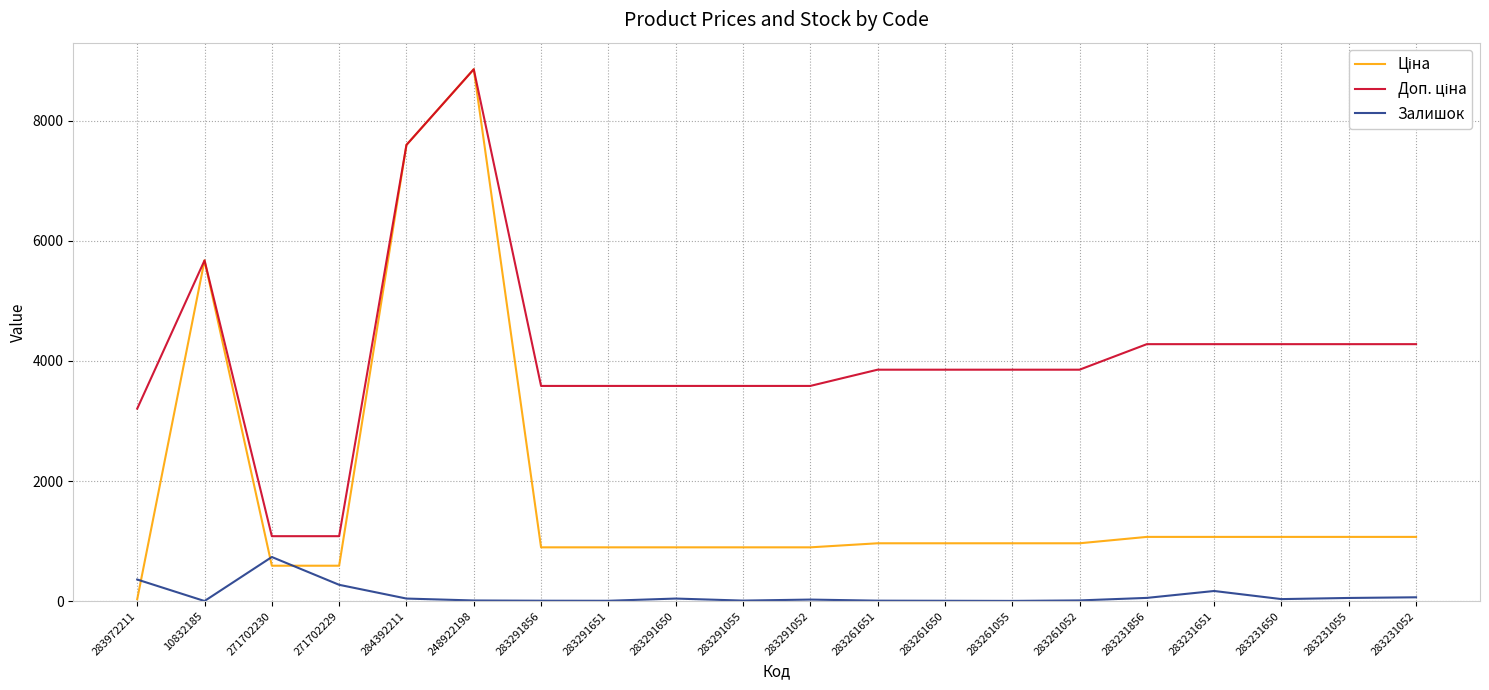

Read the Залишок value at 283291650.

43.0